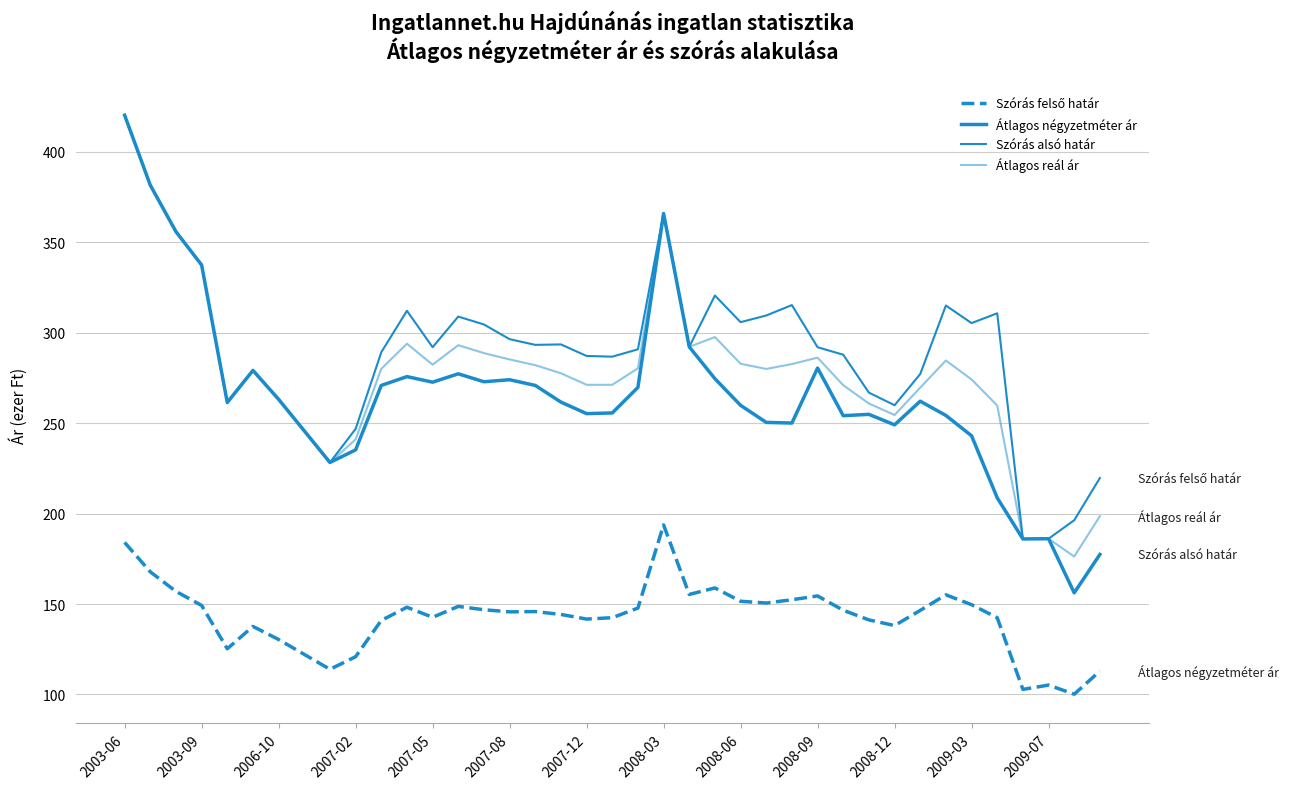

What is the minimum value for Szórás alsó határ?

186.0